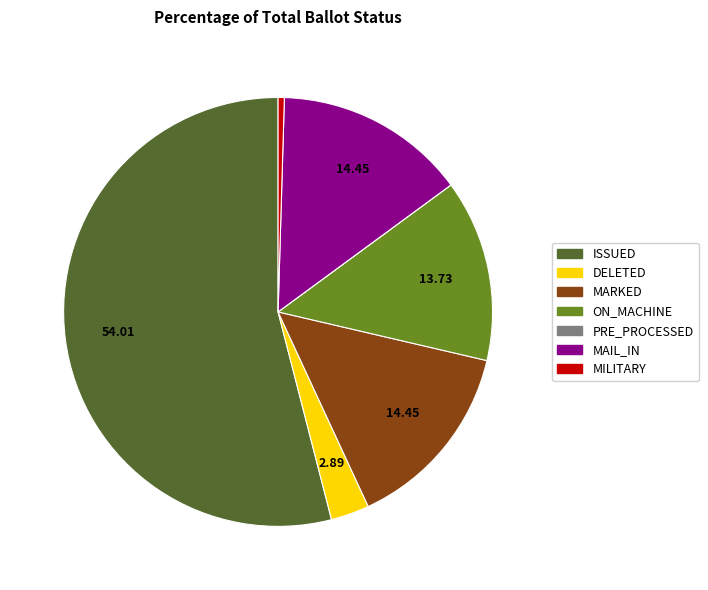

Which has a higher value, ON_MACHINE or MARKED?

MARKED